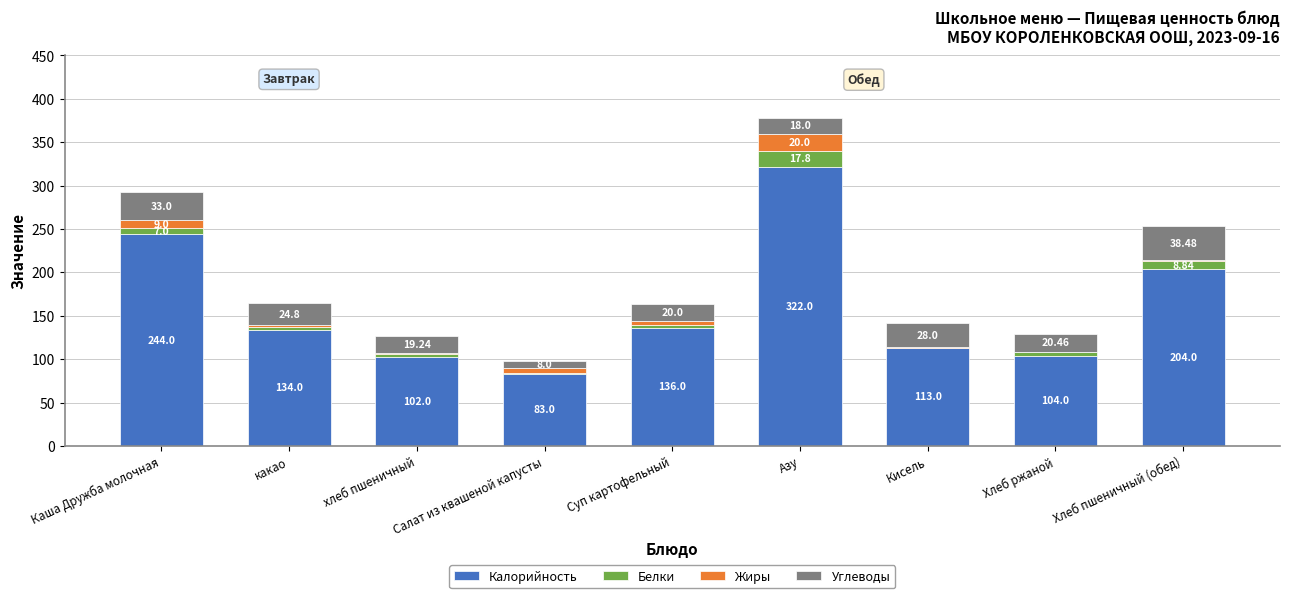

Count the number of data series in this chart.

4